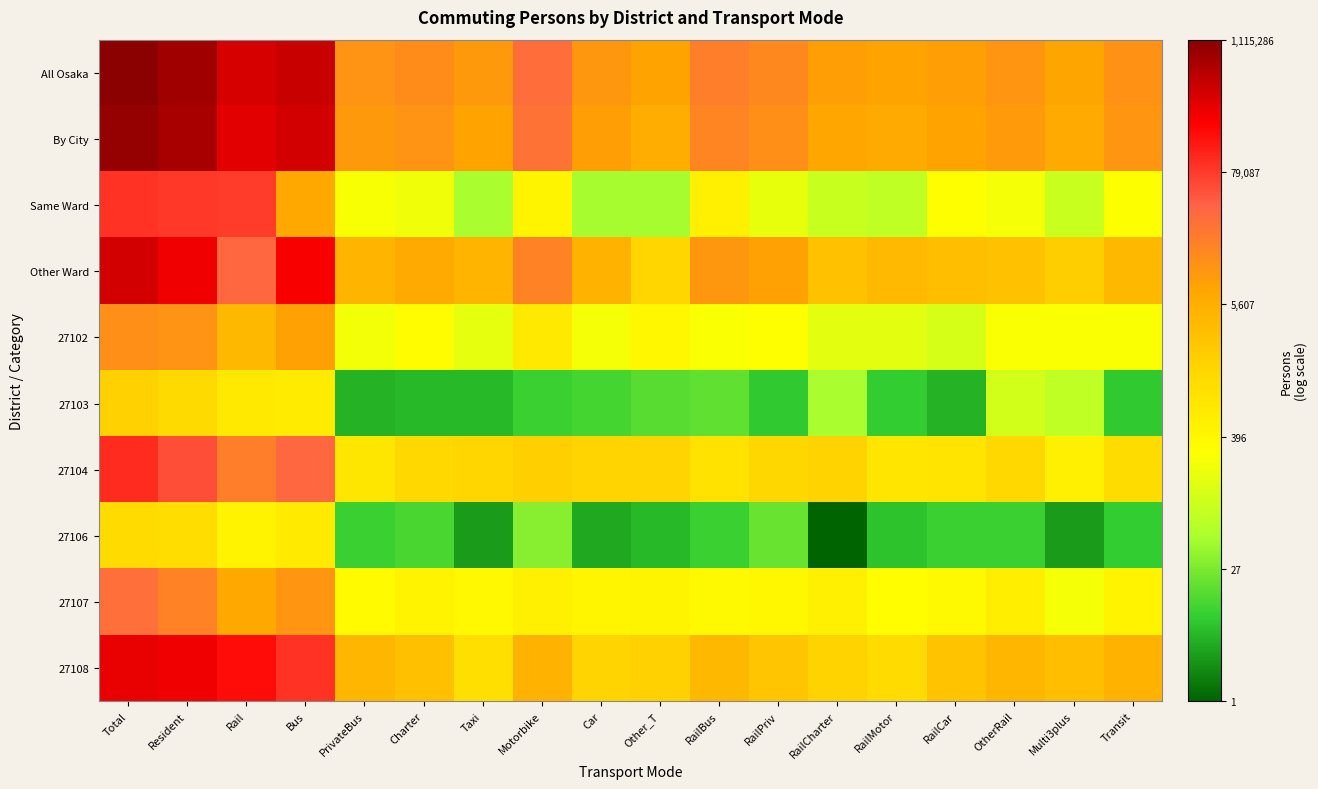

How many distinct data groups are displayed?

10